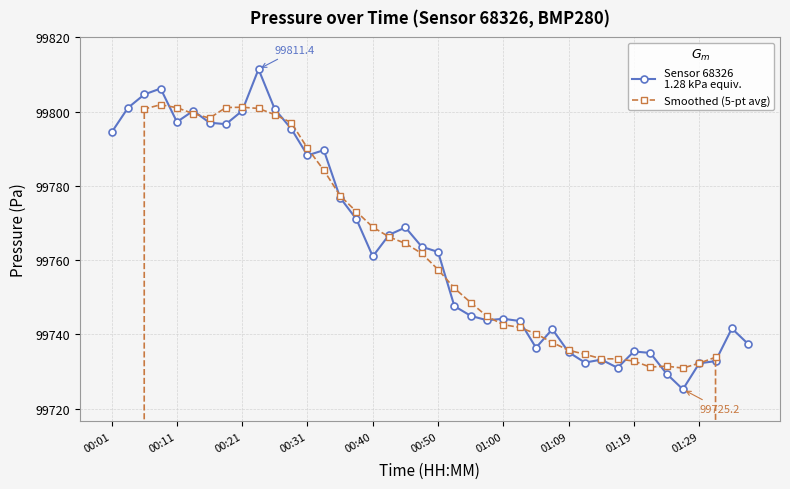

What is the sum of all Smoothed (5-pt avg) values?

3870834.4